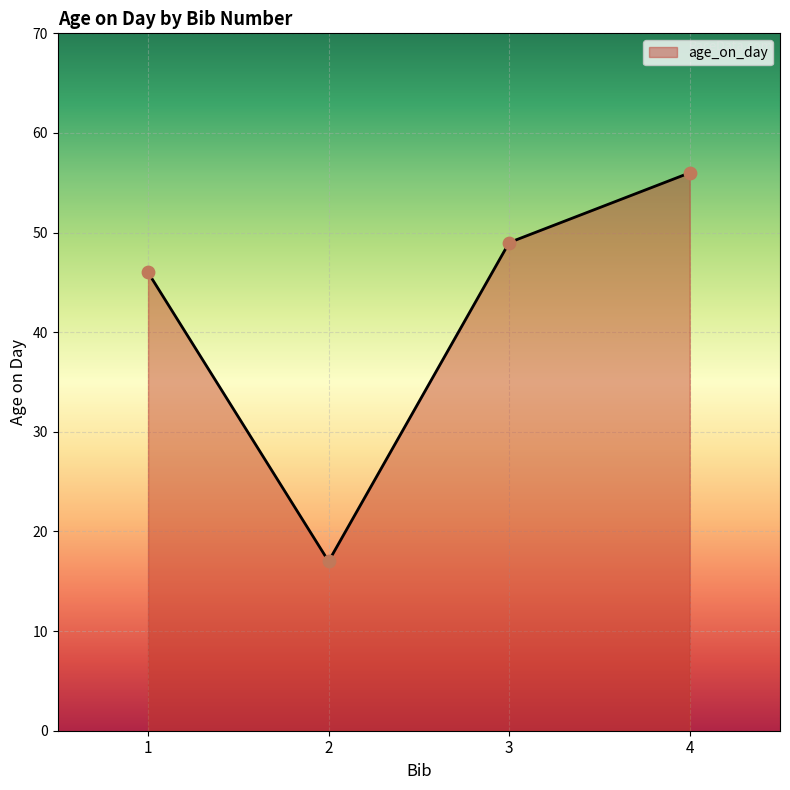

Which has a higher value, 4 or 2?

4